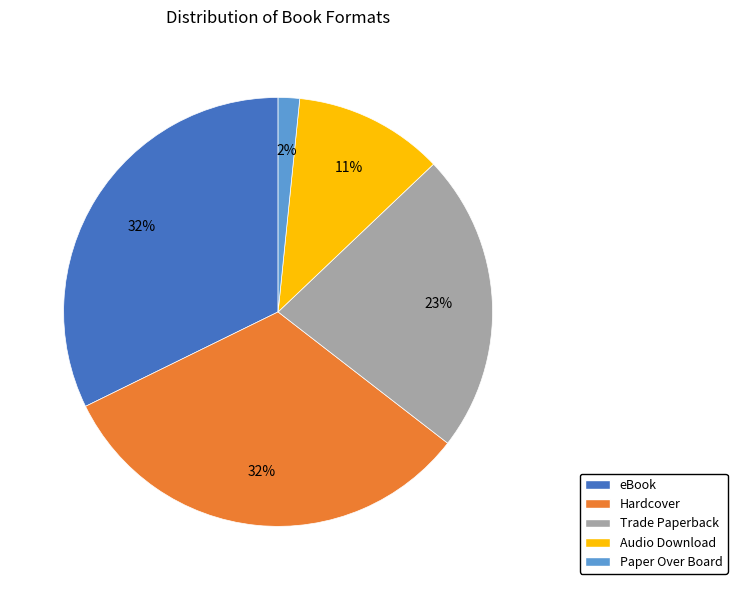

To the nearest percent, what portion does eBook represent?

32%